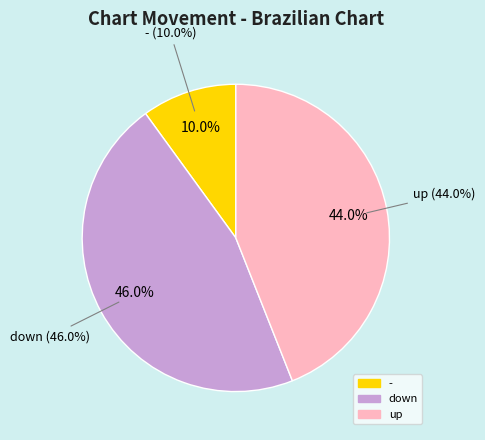

Which category has the biggest portion of the pie?

down